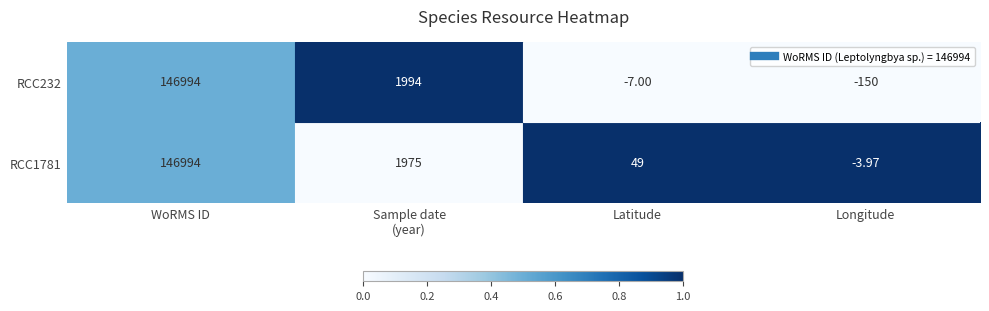

How many data points does each series have?

4